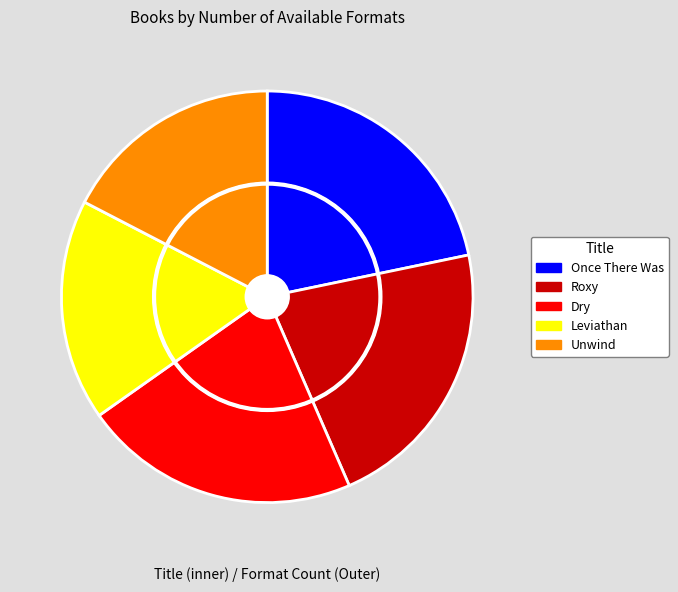

What is the smallest slice in the pie chart?

Leviathan